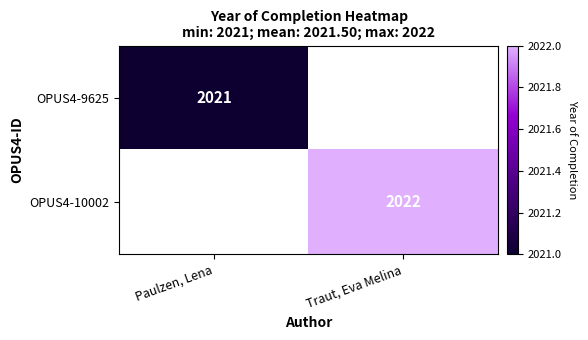

Is it true that OPUS4-10002 equals 2022 at Traut, Eva Melina?

True